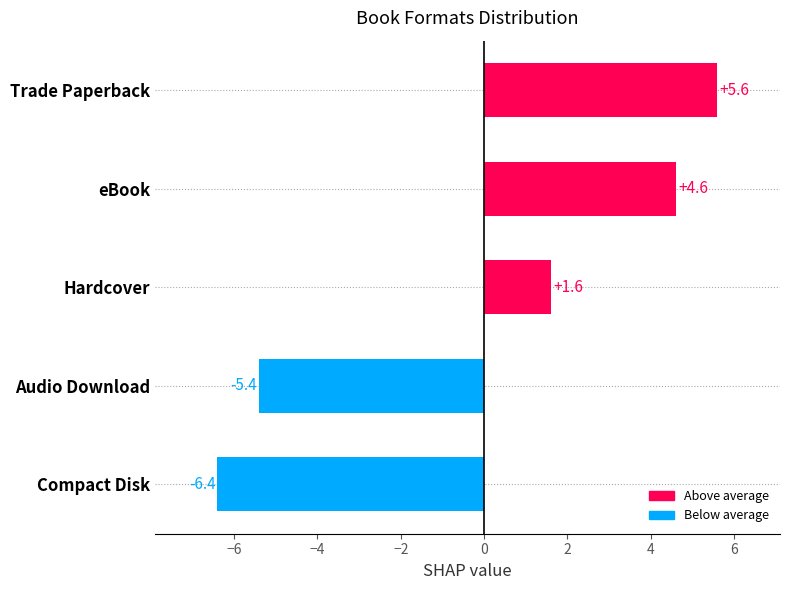

Reading bottom to top, transcribe all the data shown in this chart.

-6.4	-5.4	1.6	4.6	5.6